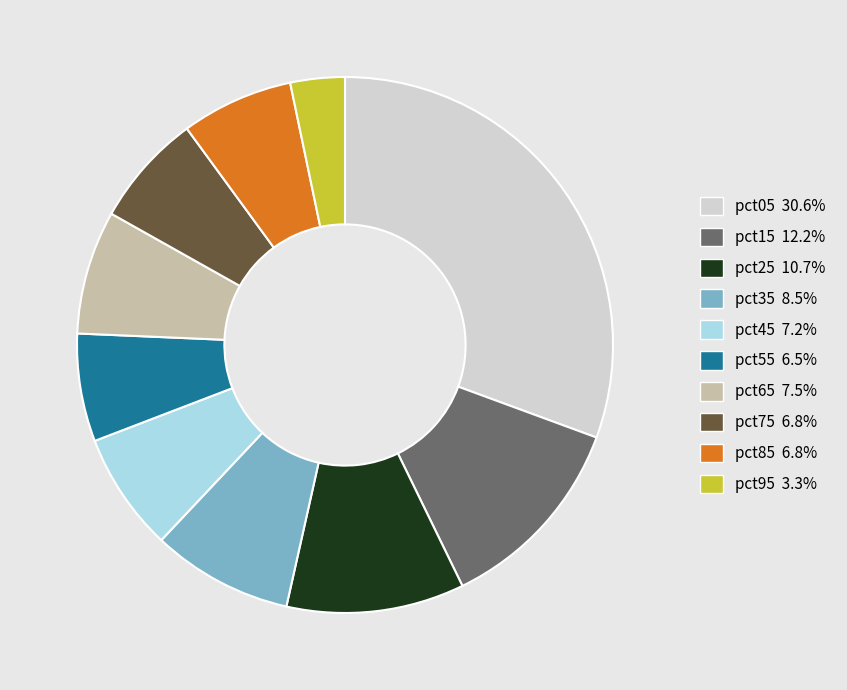

Between pct15 and pct95, which is larger?

pct15